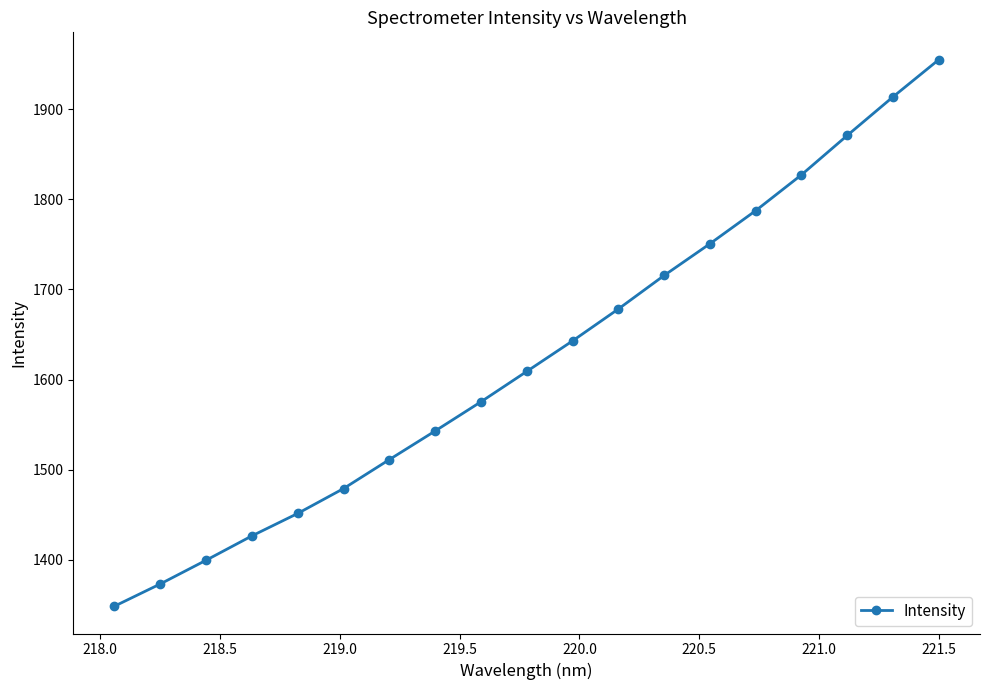

What is the difference between the second highest and second lowest values?

540.1